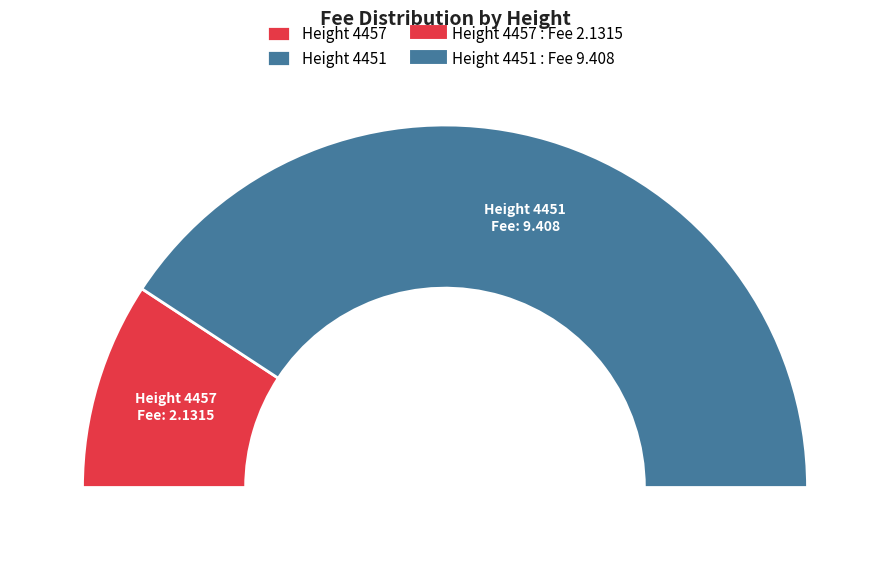

What percentage do 4451 and 4457 together represent?

100.0%